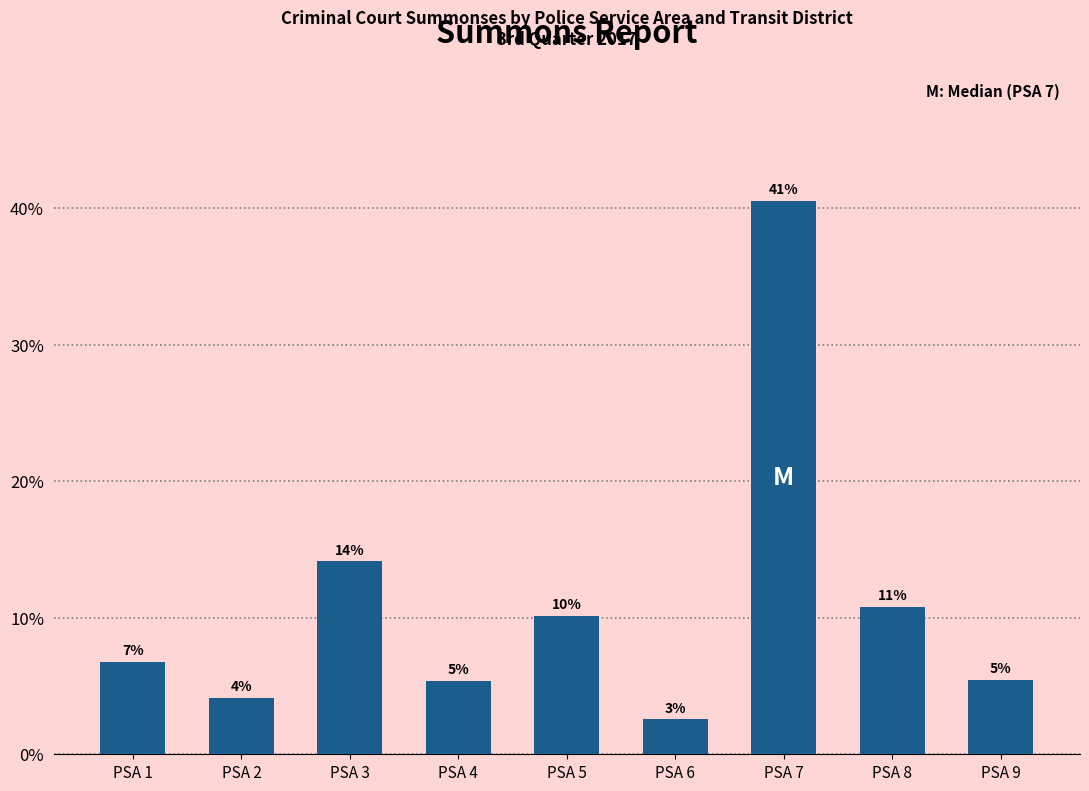

Are the bars horizontal?

No